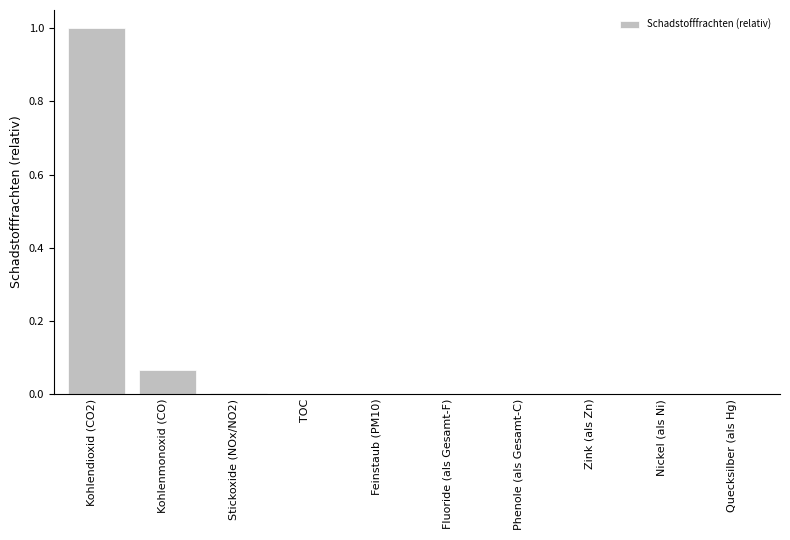

The value at Phenole (als Gesamt-C) is 0.0. True or false?

True